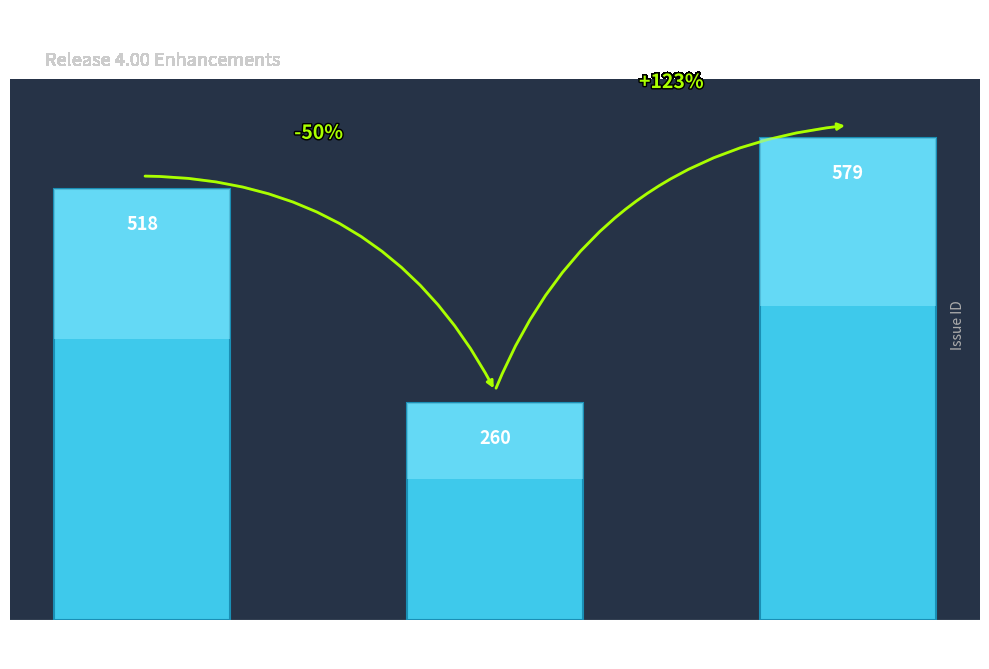

True or false: the data shows 260 at New utility: Fn daemon.

True